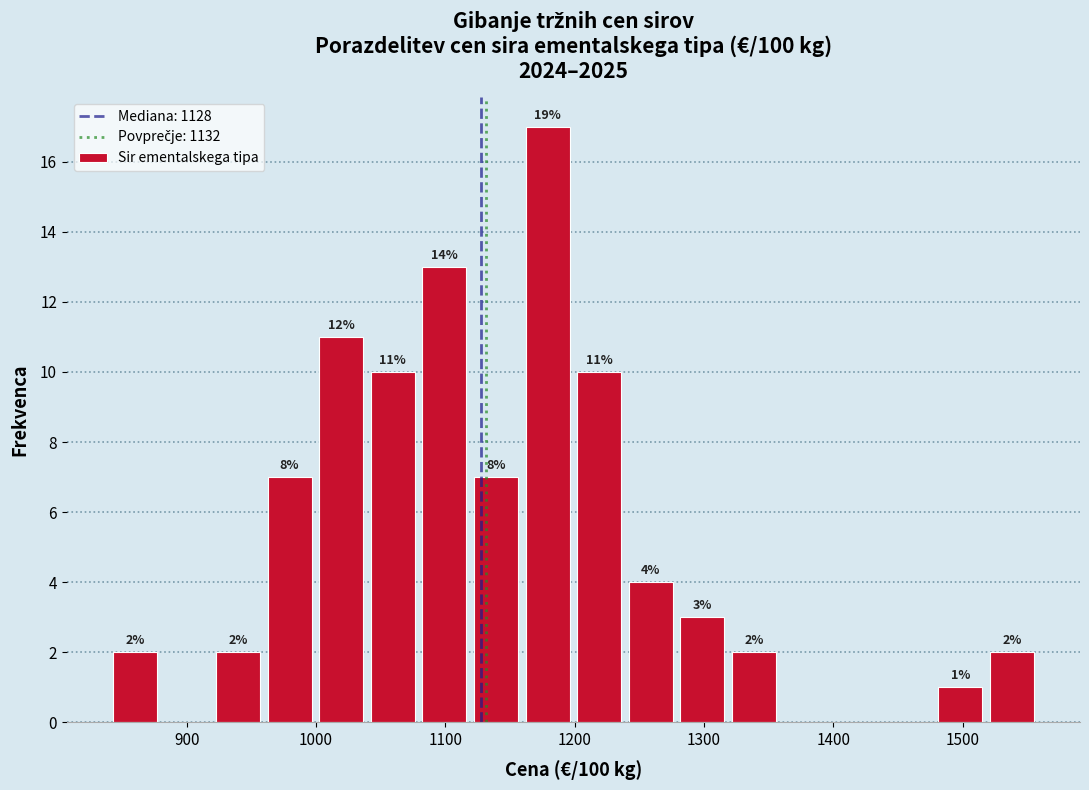

Around what value on the x-axis is the tallest bar? Give the approximate position of its centre, as read against the axis.

1180